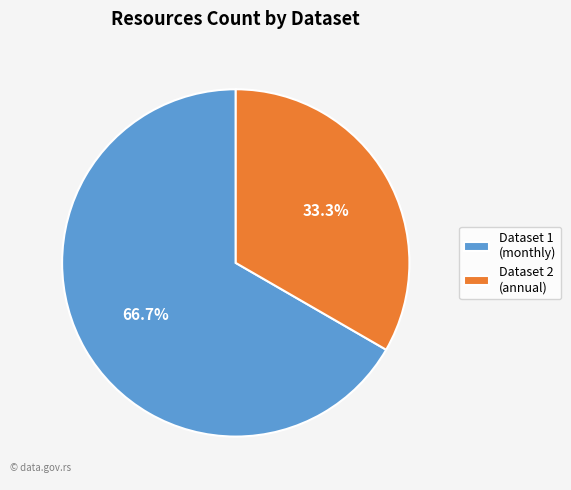

How much of the chart is everything except Dataset 2 (annual)?

66.7%